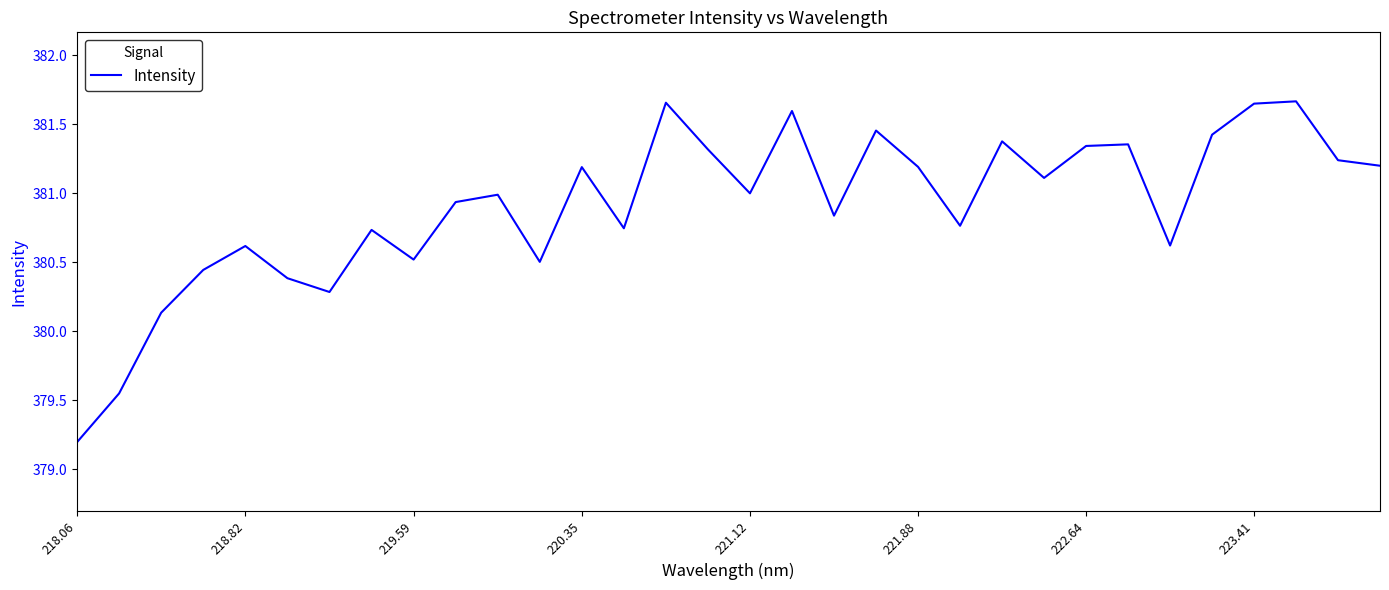

Is this an area chart (filled region under the line)?

No